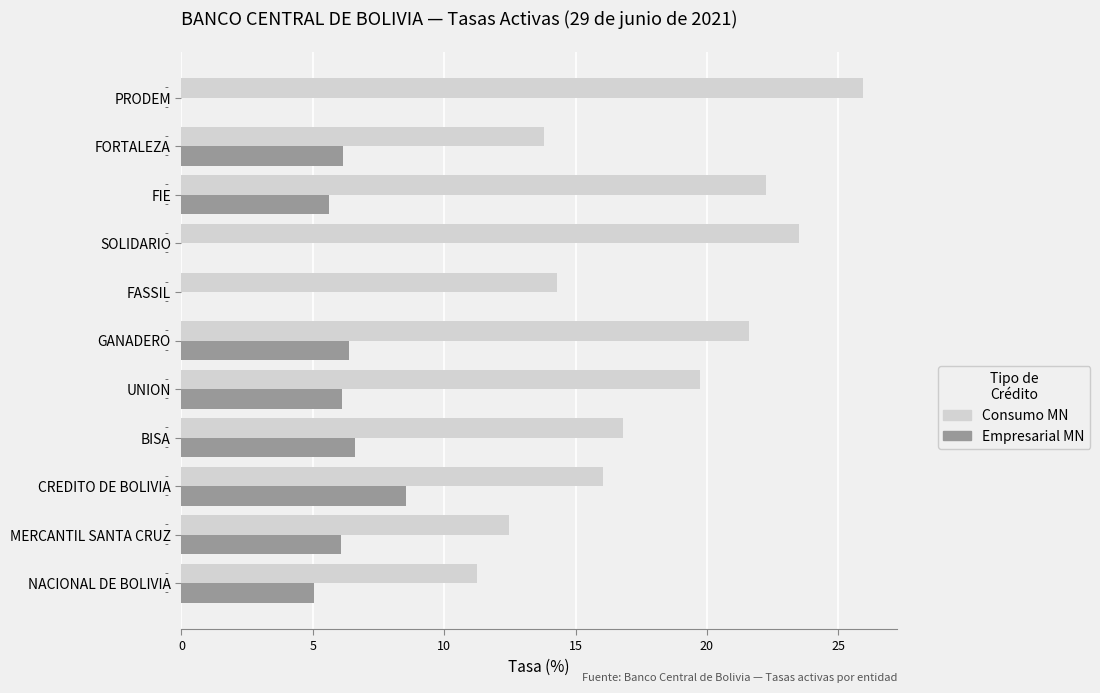

Which series has the largest total across all categories?

Consumo MN